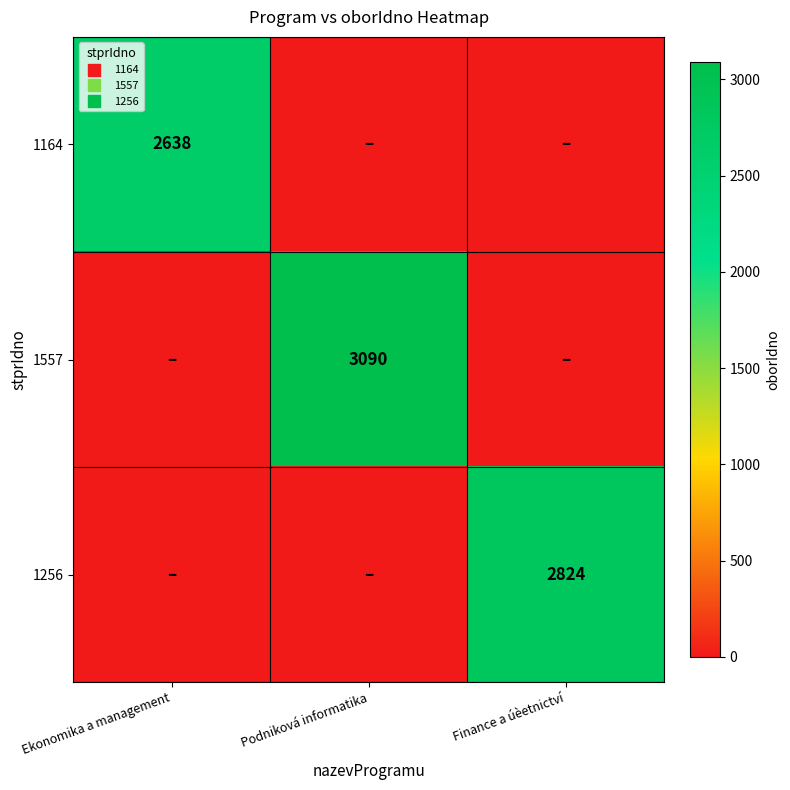

Which series has the widest spread of values?

1557